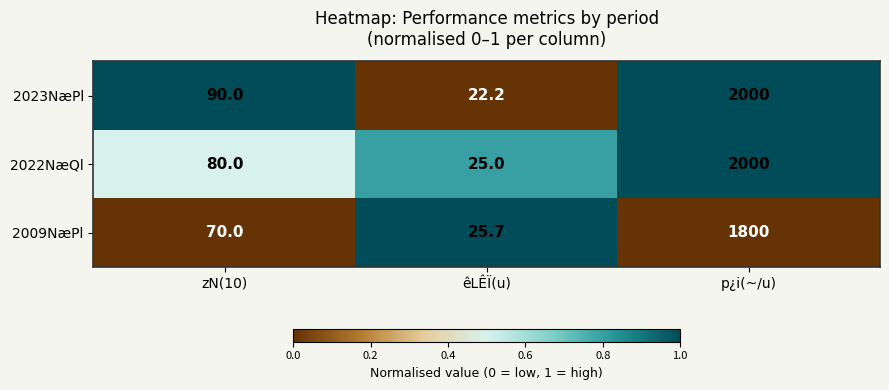

What is the spread (max minus min) of values at êLÊÏ(u)?

3.5